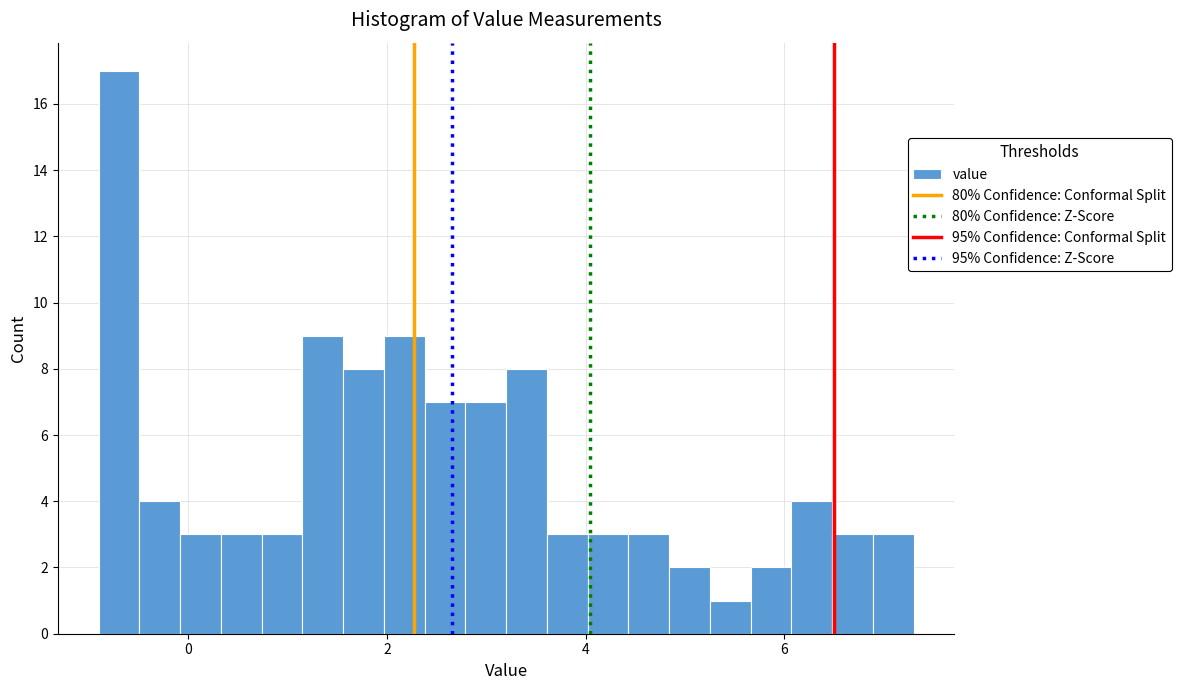

Around what value on the x-axis is the tallest bar? Give the approximate position of its centre, as read against the axis.

-0.6